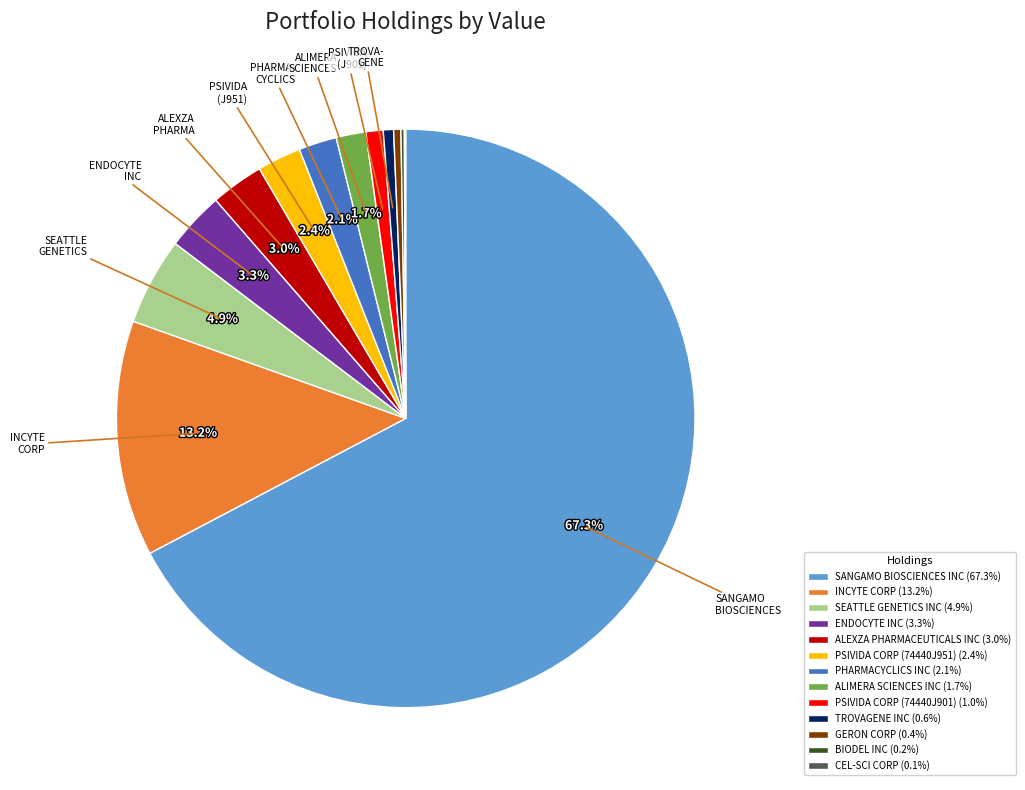

What percentage is NOT represented by ENDOCYTE INC (3.3%)?

96.7%